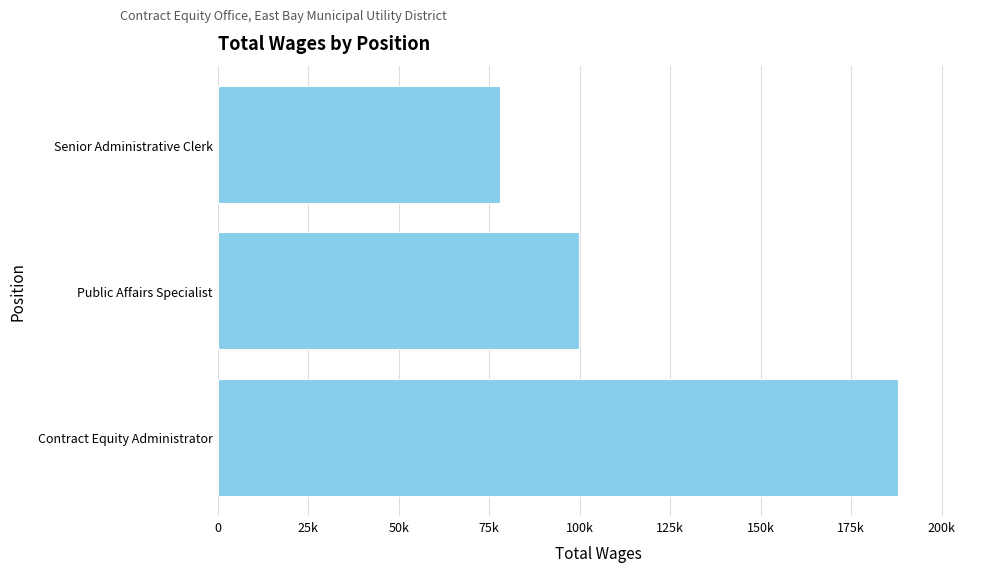

Are the bars horizontal?

Yes